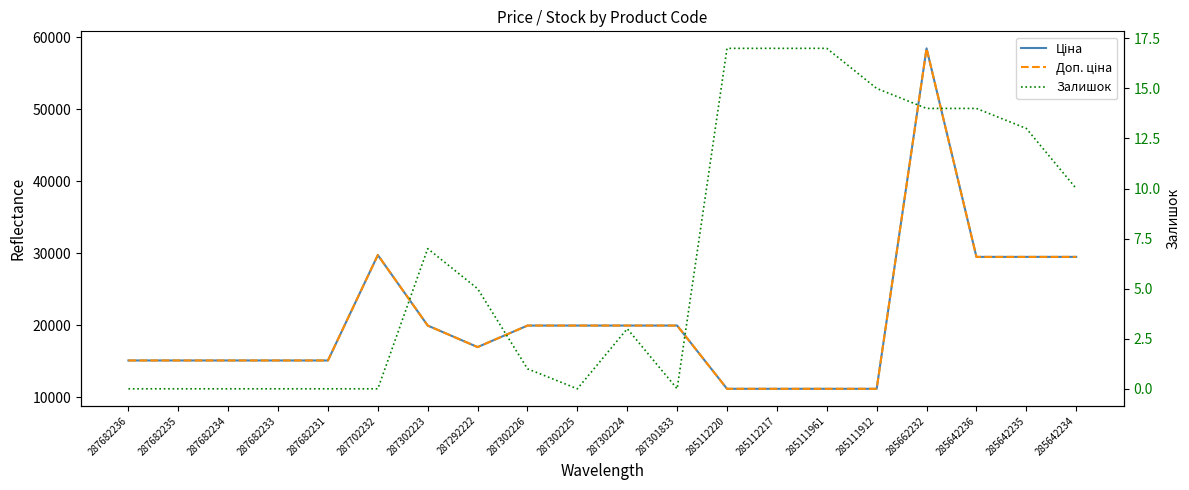

Is it true that Залишок equals 7.4 at 287682235?

False